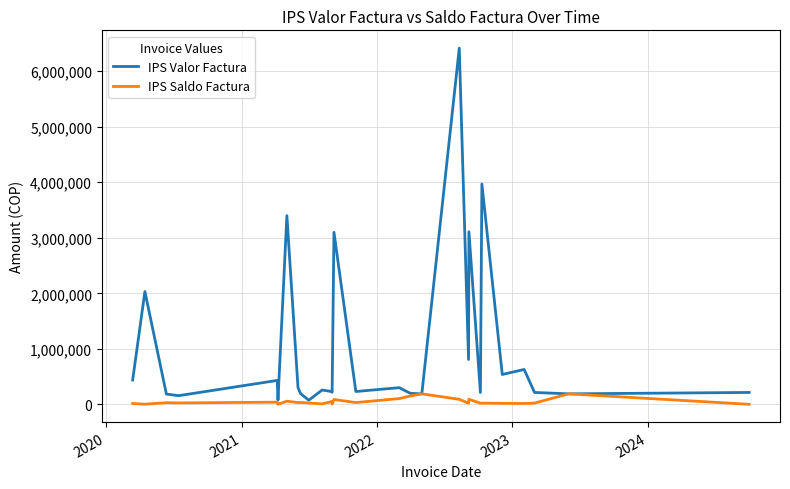

Which series has the widest spread of values?

IPS Valor Factura